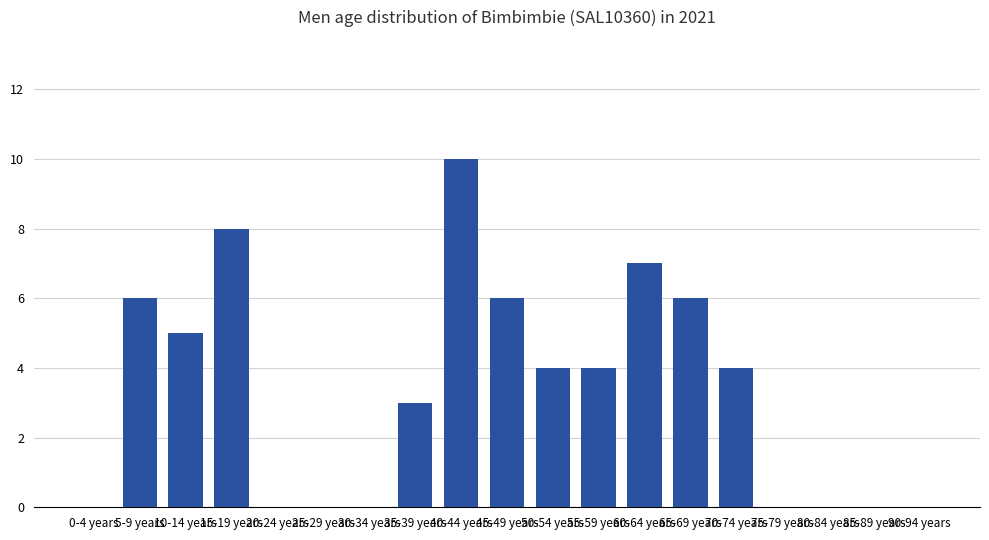

Are the bars horizontal?

No